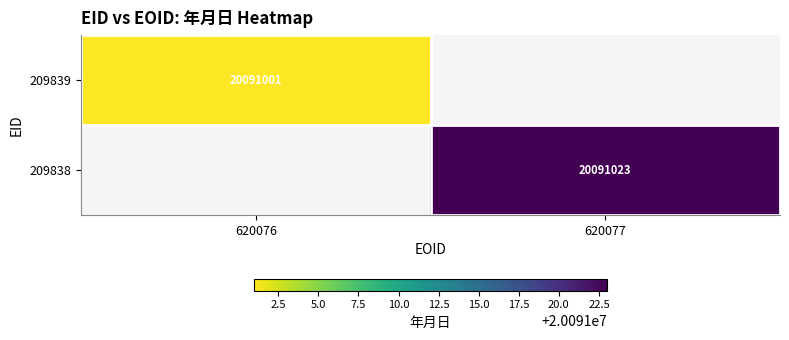

The value of 209839 at 620076 is 20091001. True or false?

True